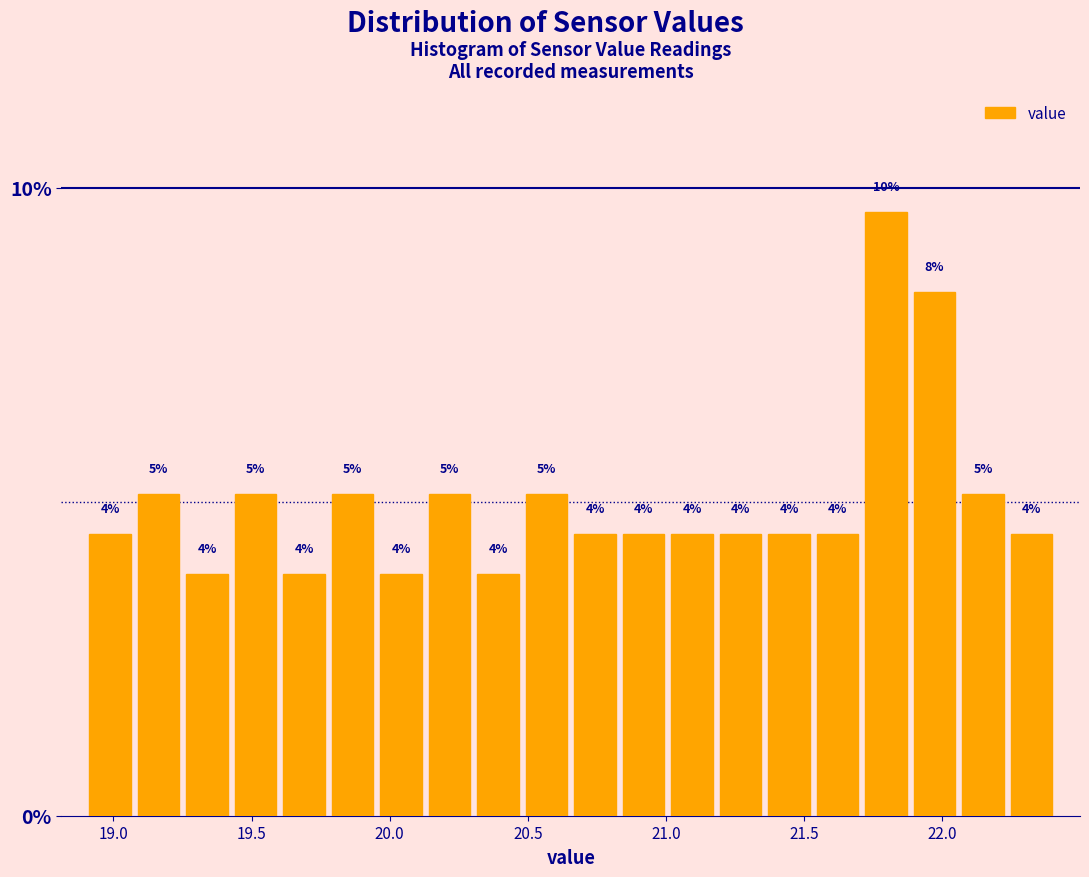

Around what value on the x-axis is the tallest bar? Give the approximate position of its centre, as read against the axis.

21.80